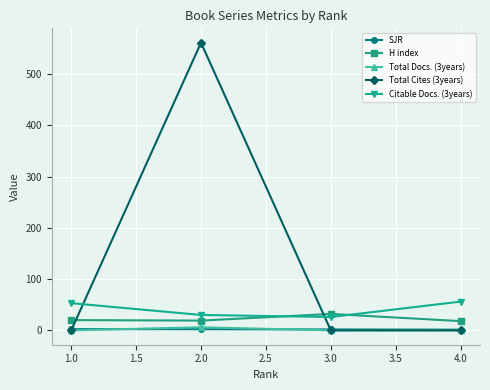

What is the value of the H index point at the 3rd from the left?

32.0